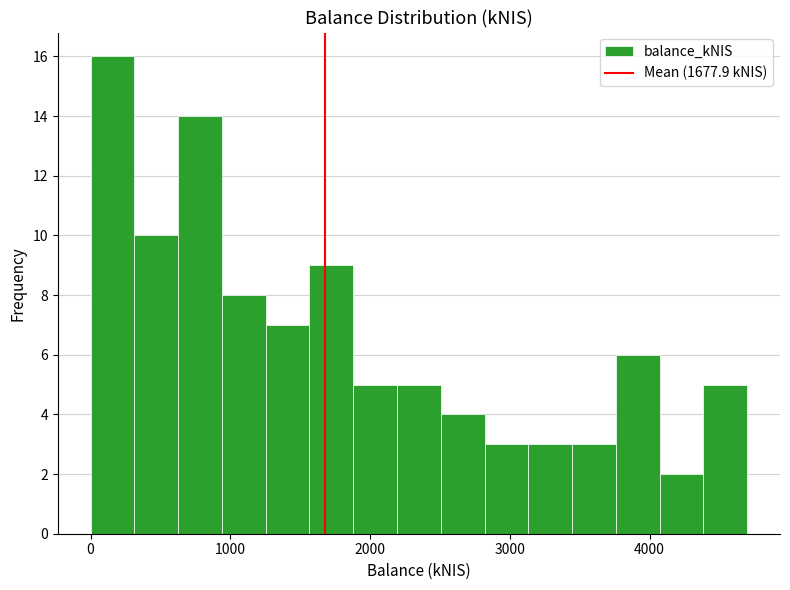

Read against the x-axis, roughly where is the centre of the tallest bar?

200